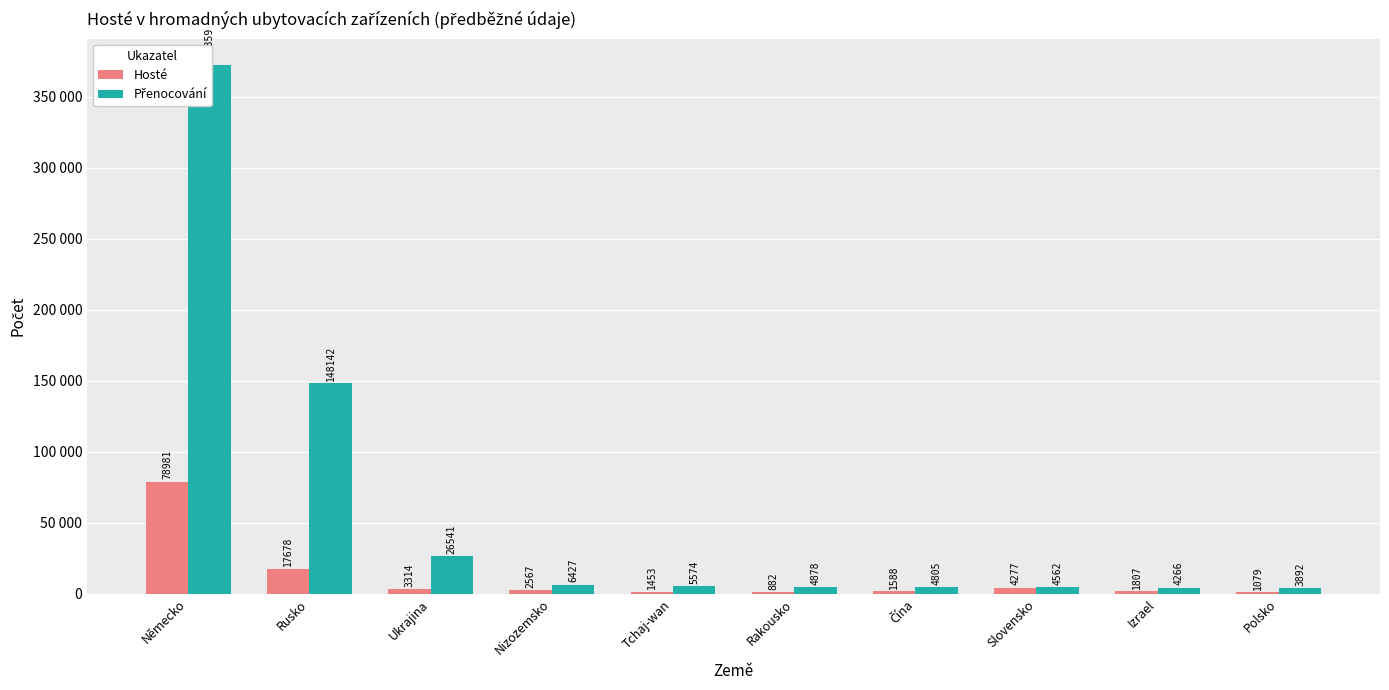

What is the average value of the Přenocování series?

58145